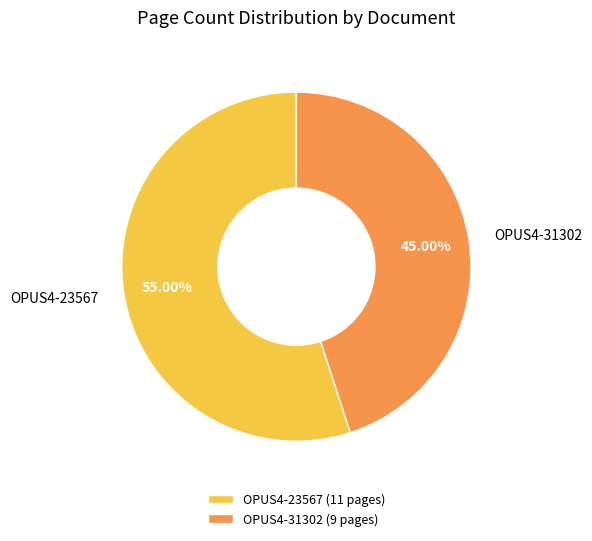

Is it true that OPUS4-23567 is 61% of the pie?

False